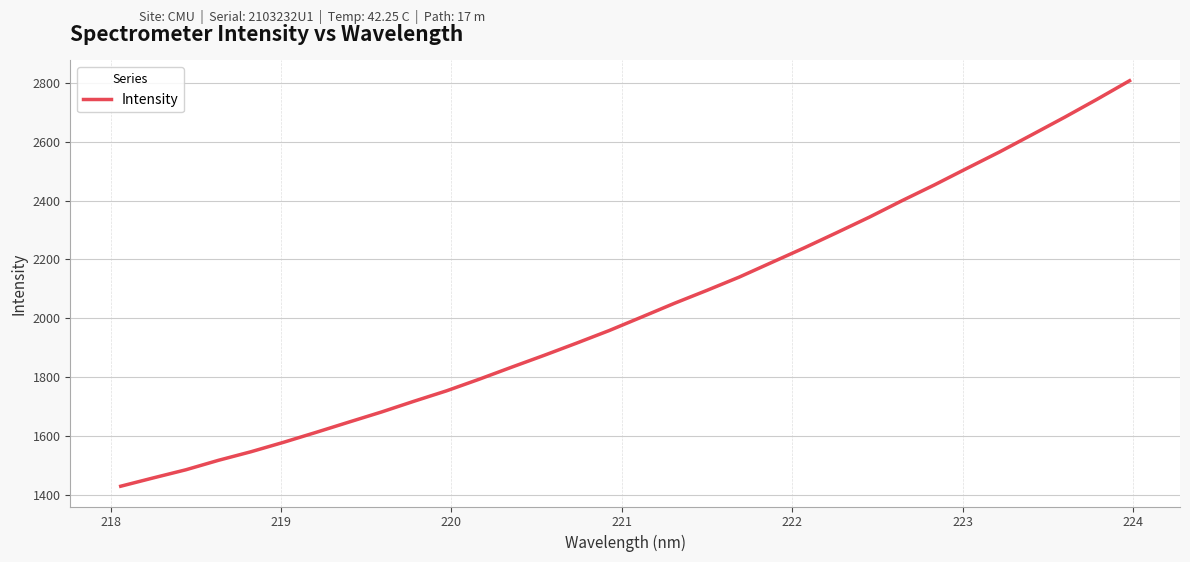

What is the maximum value shown in the chart?

2808.2